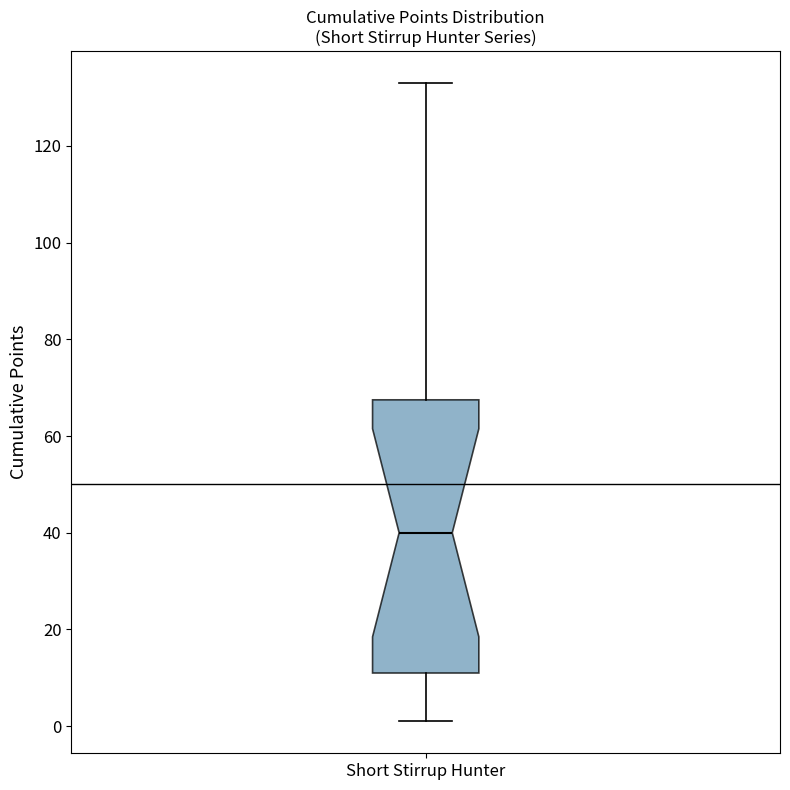

Transcribe this box plot: give where the median line is, the range the box spans, and where the two whiskers end, as read against the y-axis. The values are not printed on the chart, so give them approximately, as read against the axis.

median 40, box 12 to 68, whiskers 2 to 134